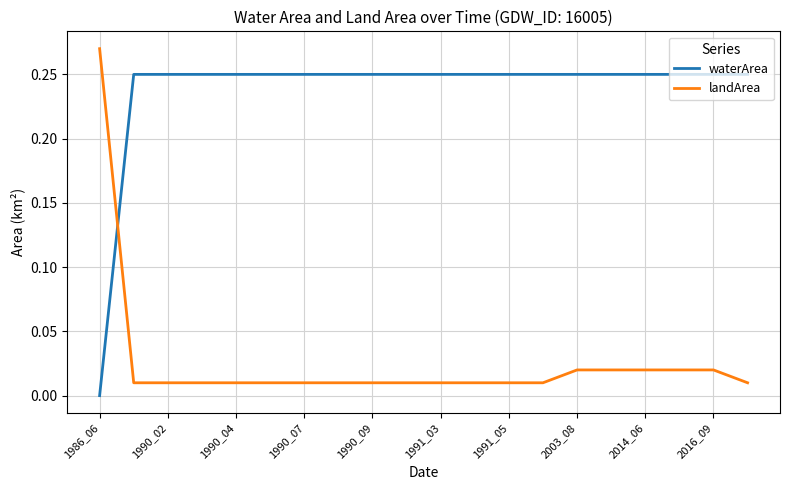

List the series in order of their peak value, highest first.

landArea, waterArea